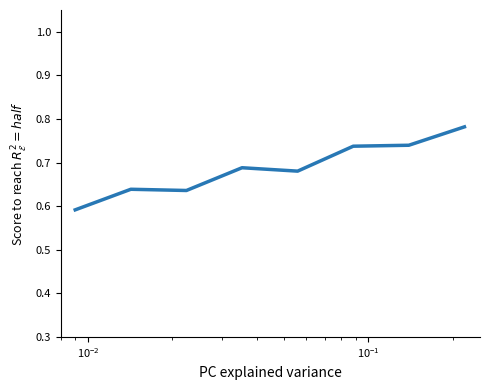

Does the chart have visible grid lines?

No